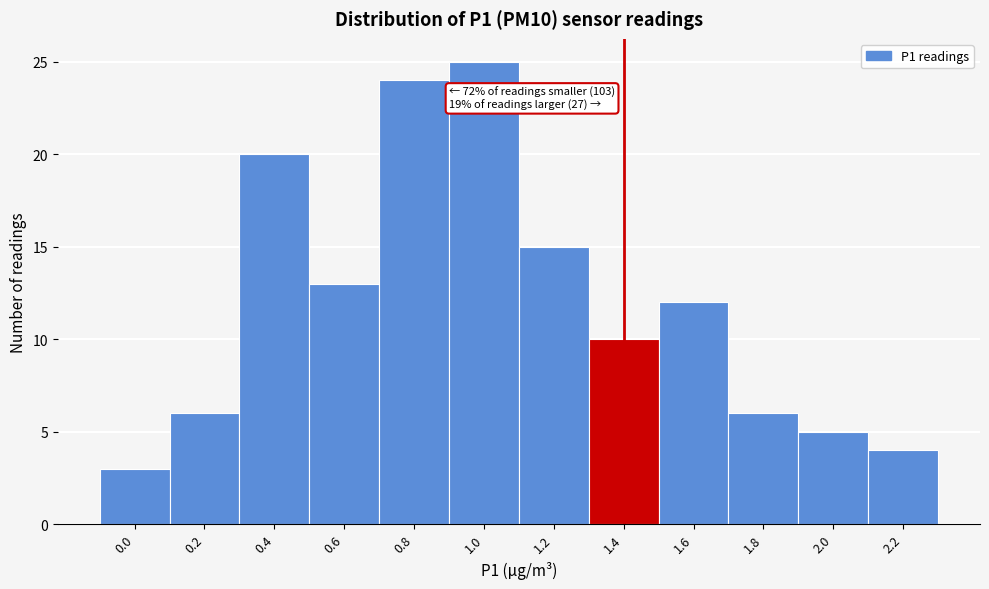

Reading left to right, extract all data points from this chart.

3	6	20	13	24	25	15	10	12	6	5	4